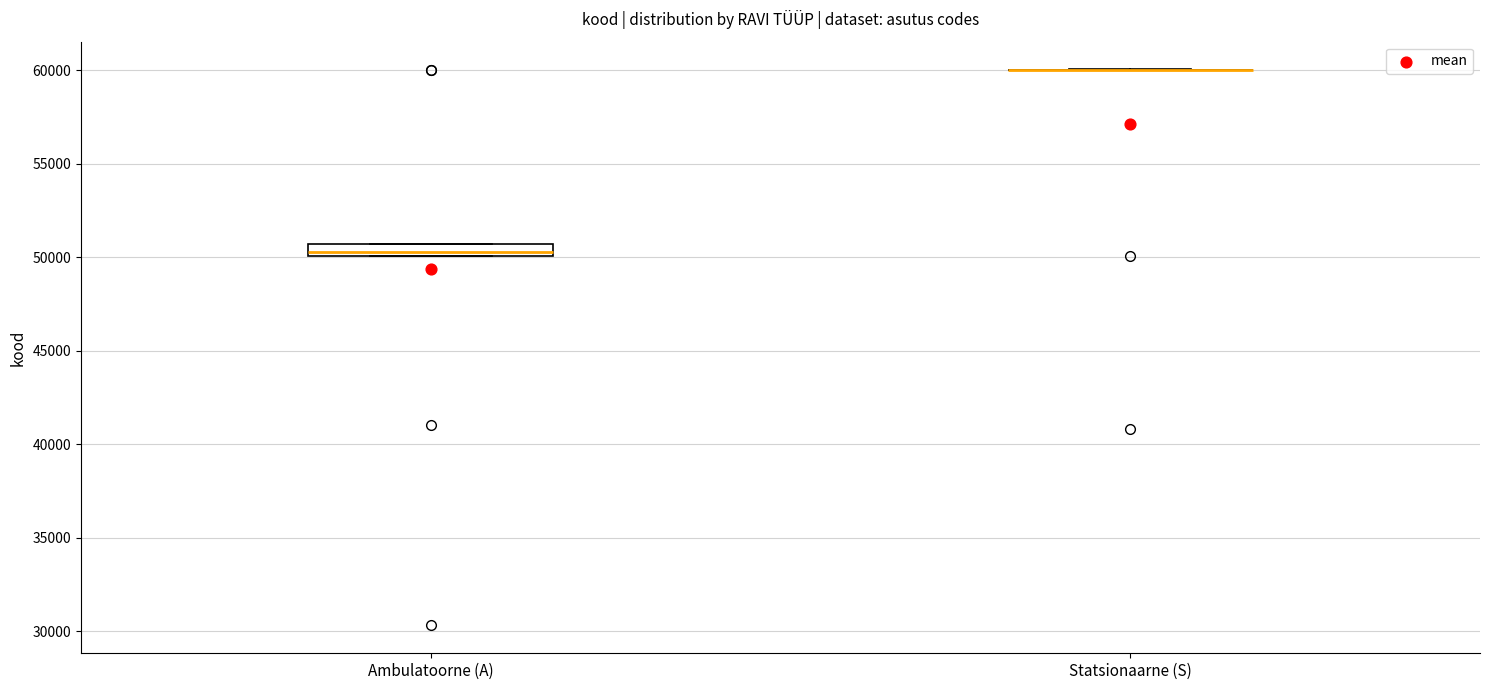

Which box is the tallest, from its lower edge to its upper edge?

Ambulatoorne (A)